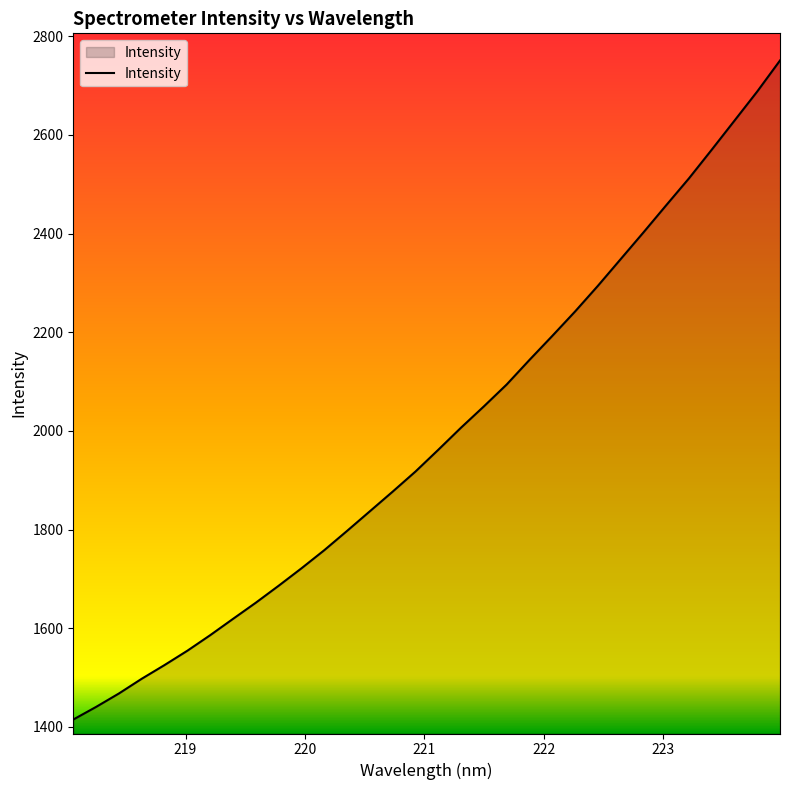

What is the sum of all values?

63693.7